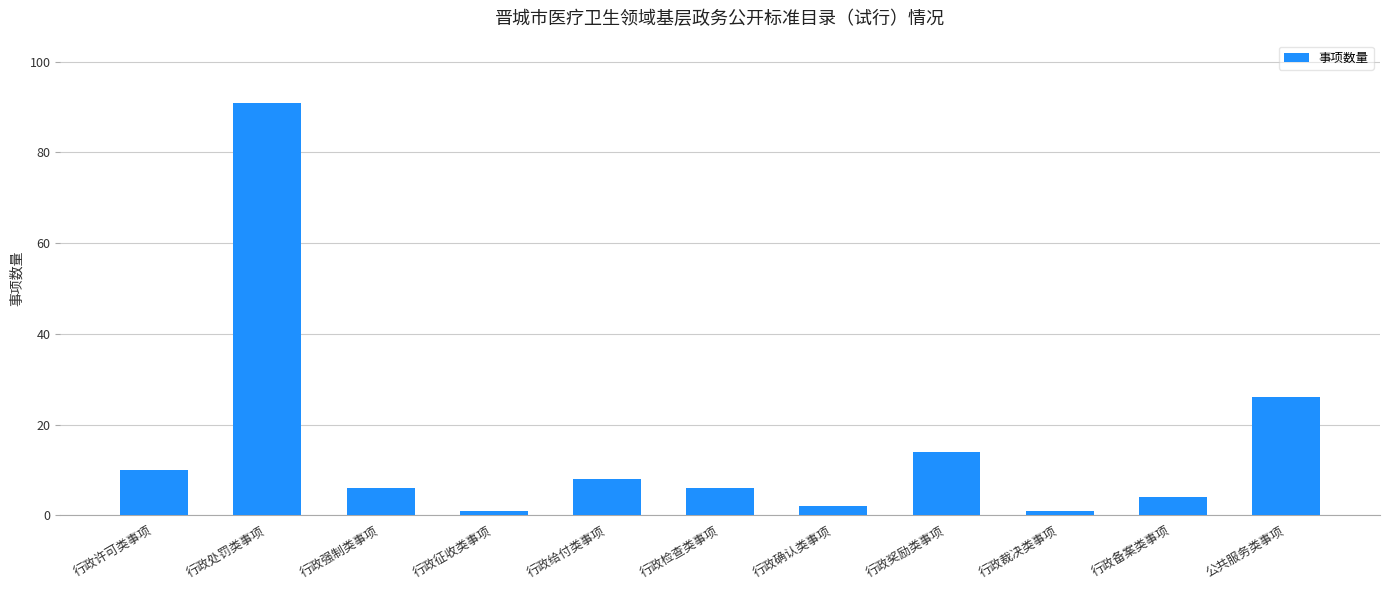

What is the average value?

15